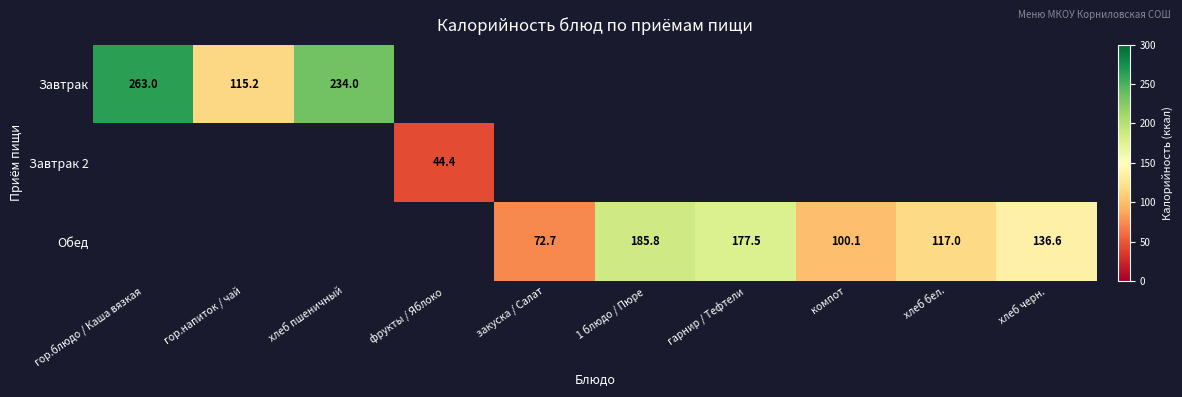

How many distinct data groups are displayed?

3